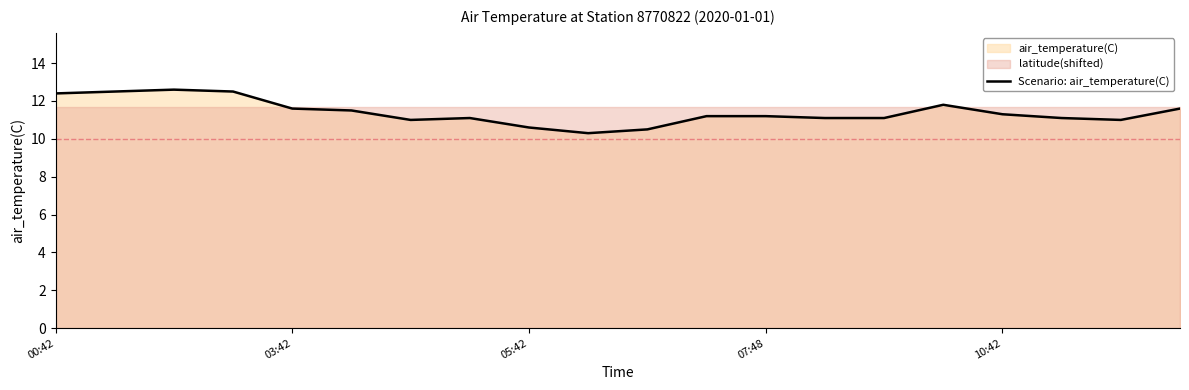

What is the highest value of the Scenario: air_temperature(C) series?

12.6